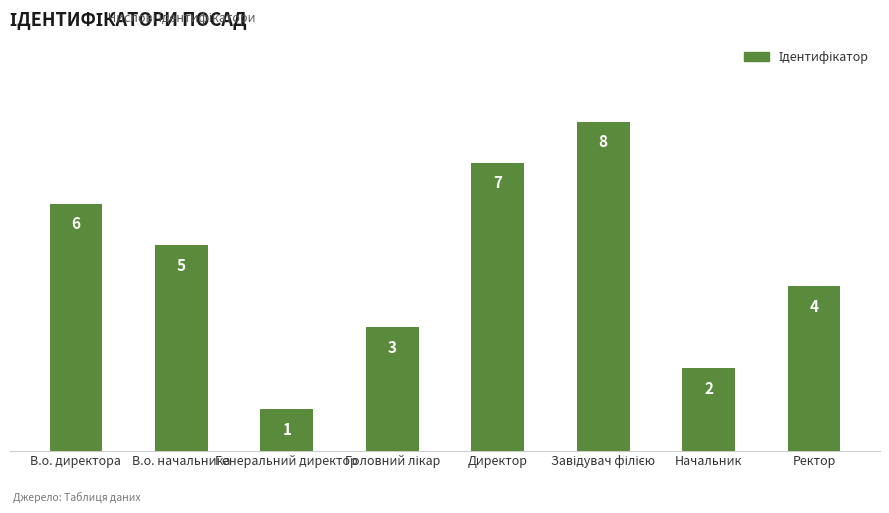

What is the sum of the values at Ректор and В.о. начальника?

9